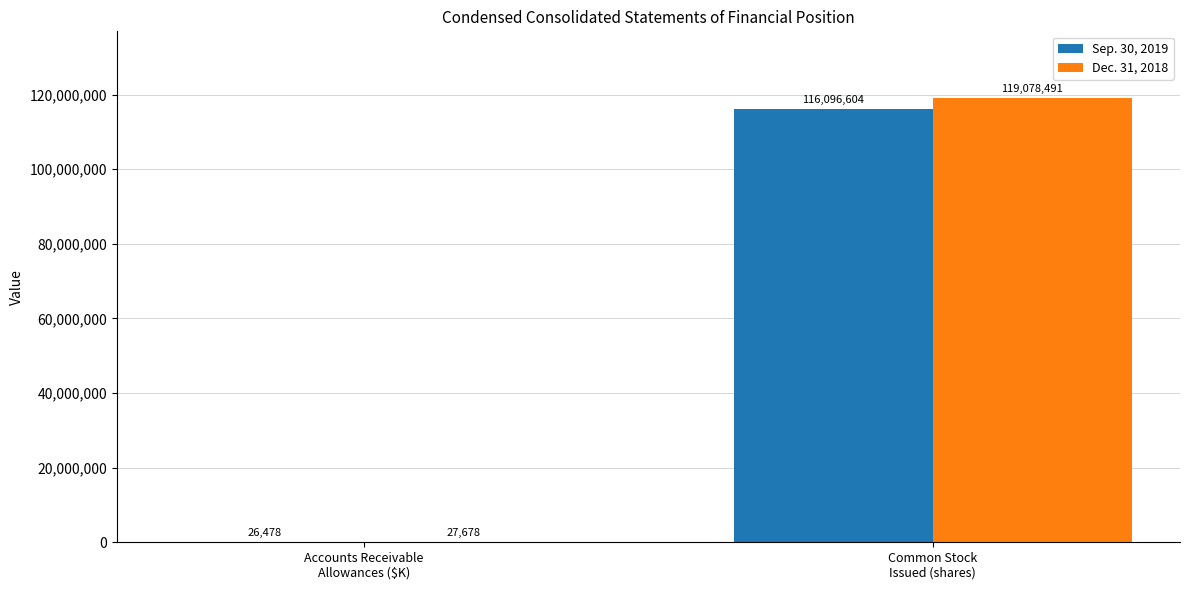

Which series has the largest range (max minus min)?

Dec. 31, 2018